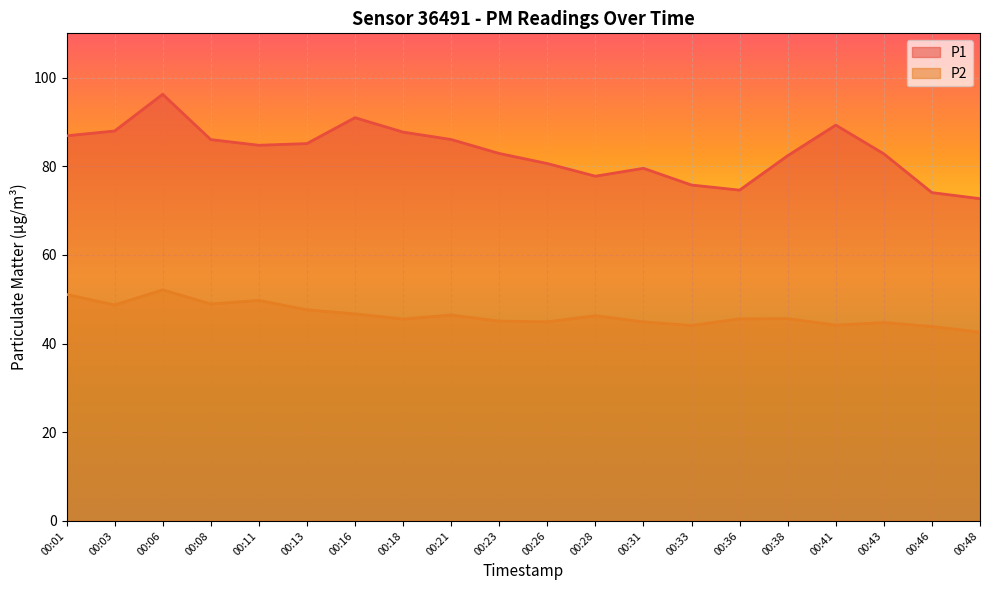

What is the highest value of the P2 series?

52.1